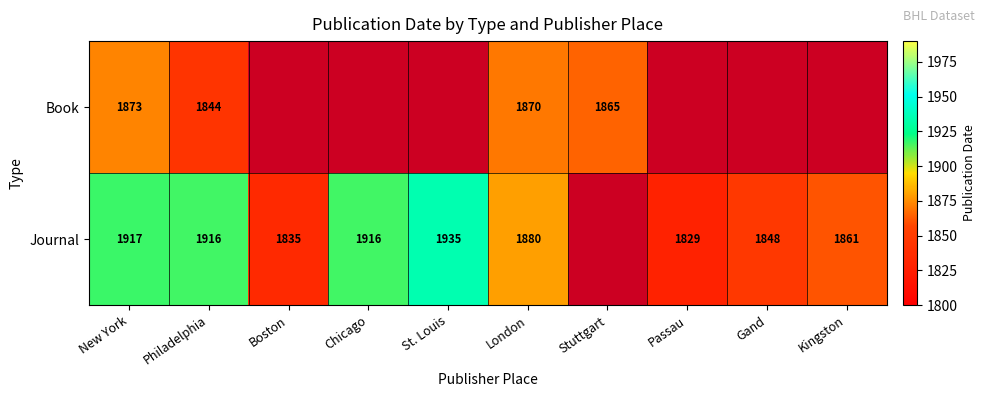

What is the difference between the highest and lowest values at New York?

44